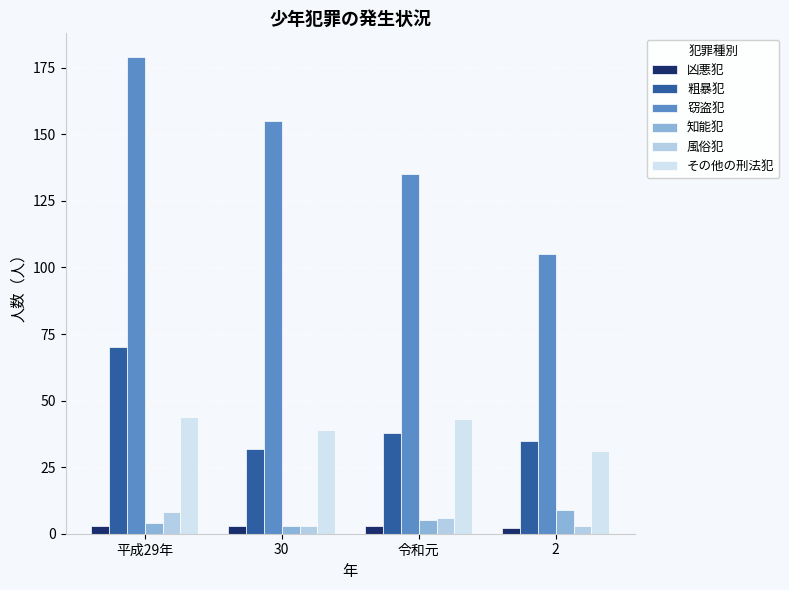

What is the average value of the 風俗犯 series?

5